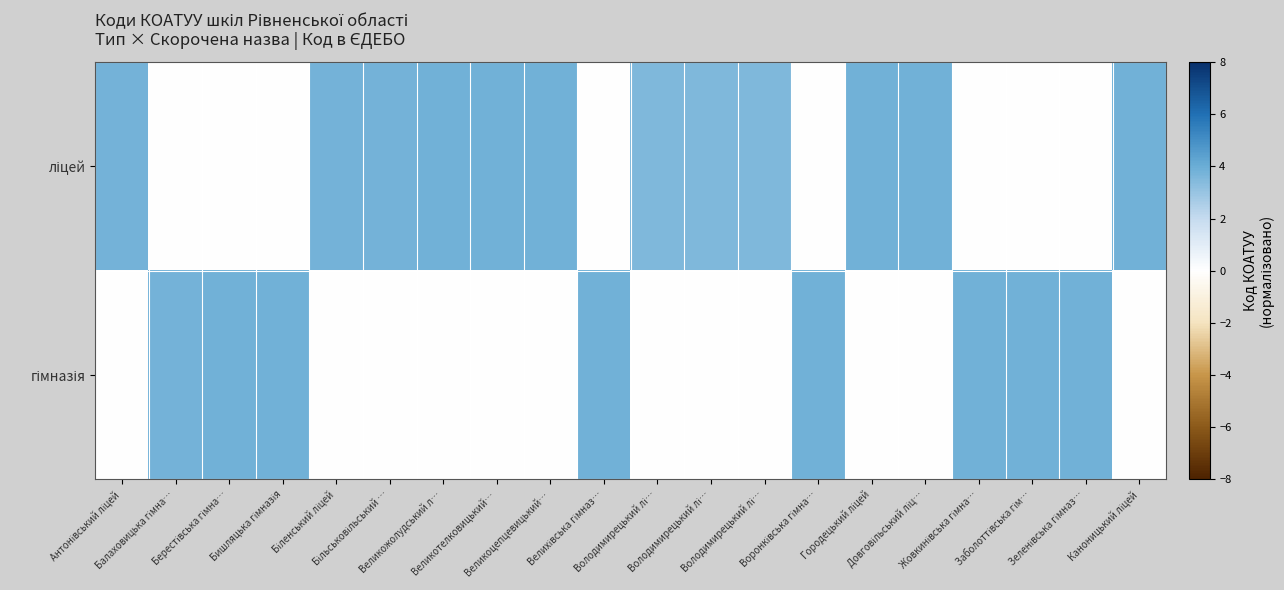

At which category does the chart reach its peak across all series?

Зеленівська гімназ…